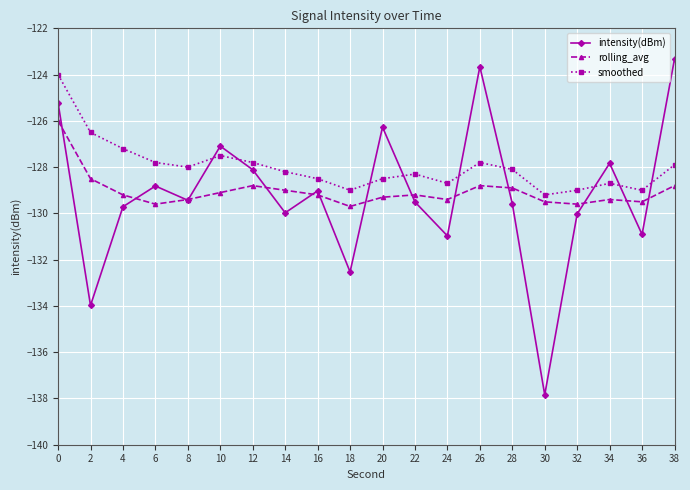

At which label does intensity(dBm) reach its minimum?

30